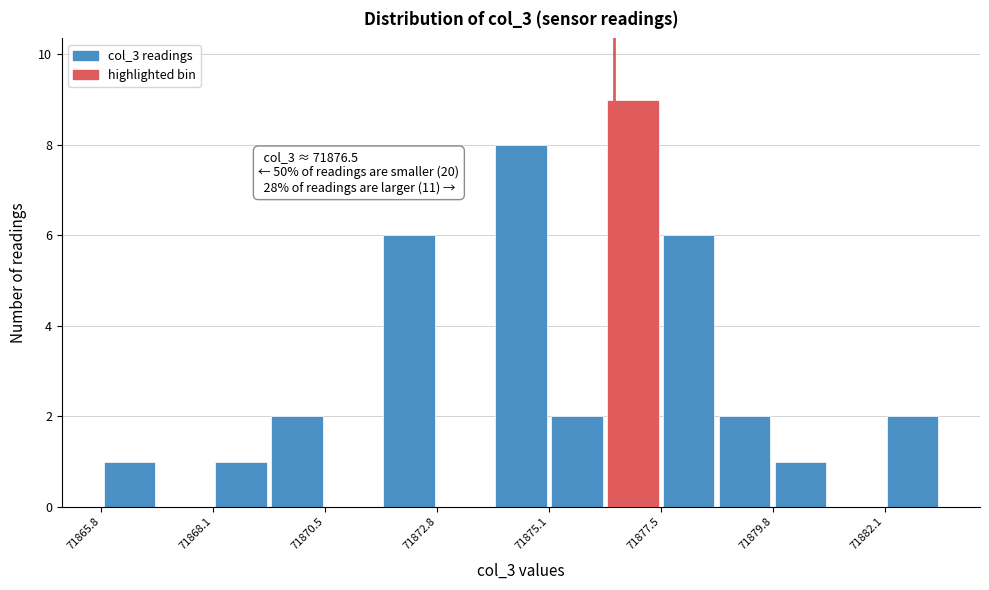

Around what value on the x-axis is the tallest bar? Give the approximate position of its centre, as read against the axis.

71877.0